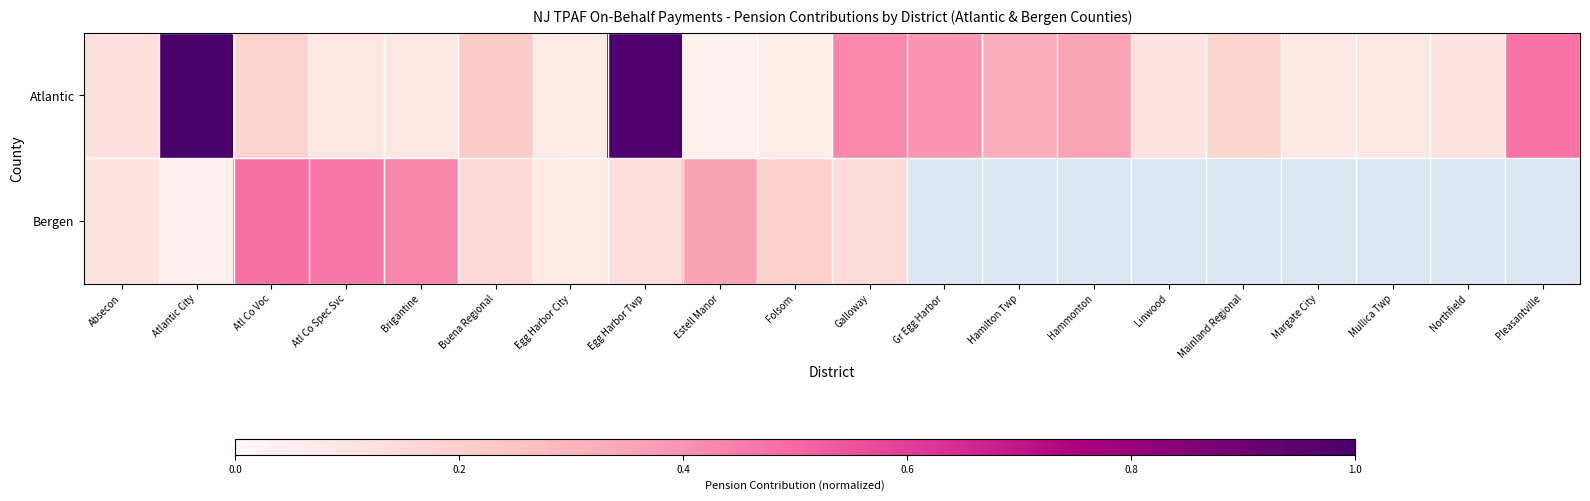

How many series are shown in this chart?

2